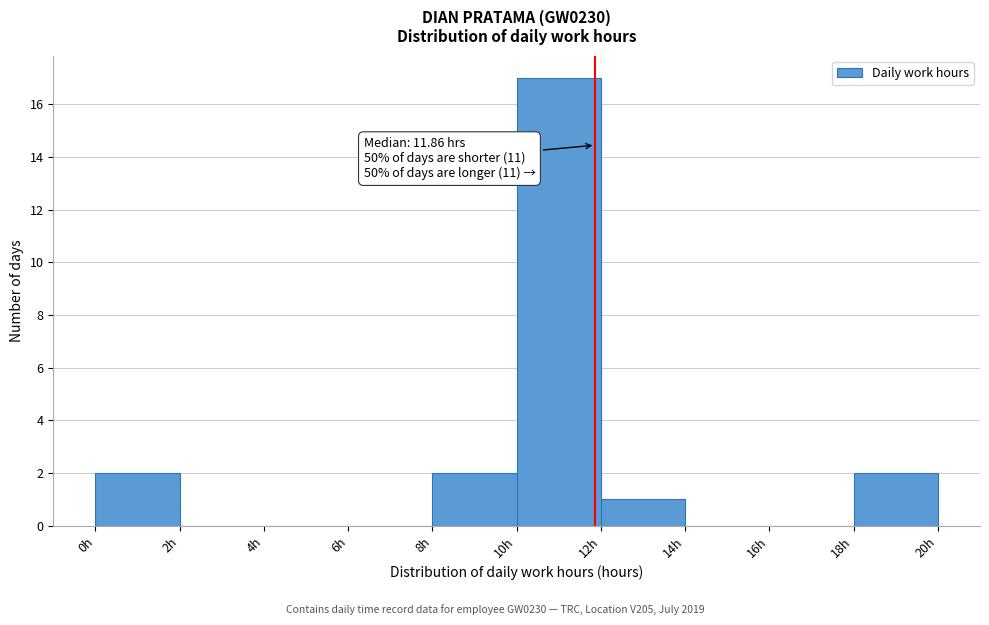

Over which range of the x-axis is the bar tallest?

10 to 12